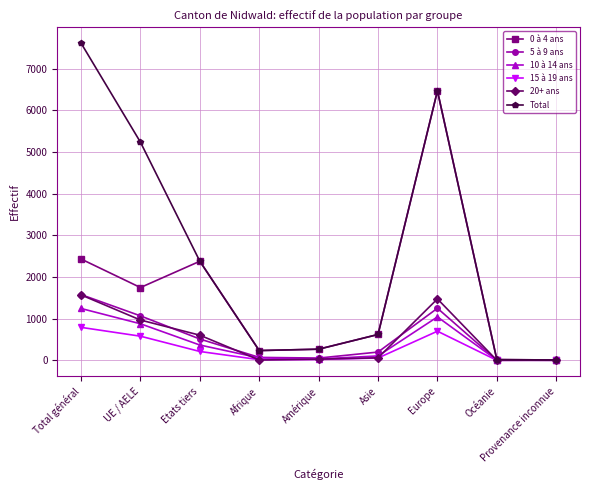

What is the difference between the maximum and second lowest values in the 0 à 4 ans series?

6452